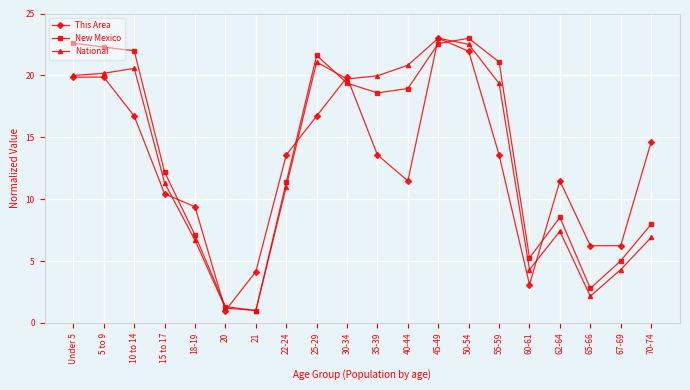

Rank the series at 40-44 from lowest to highest value.

This Area, New Mexico, National